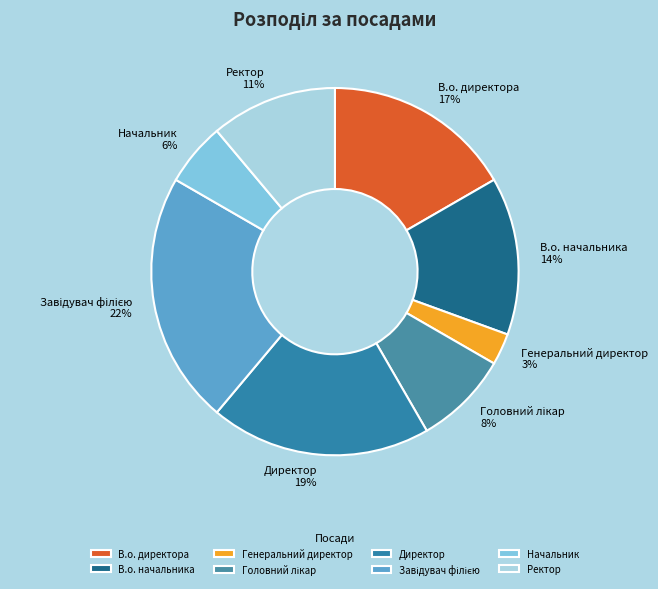

How many slices are in this pie chart?

8